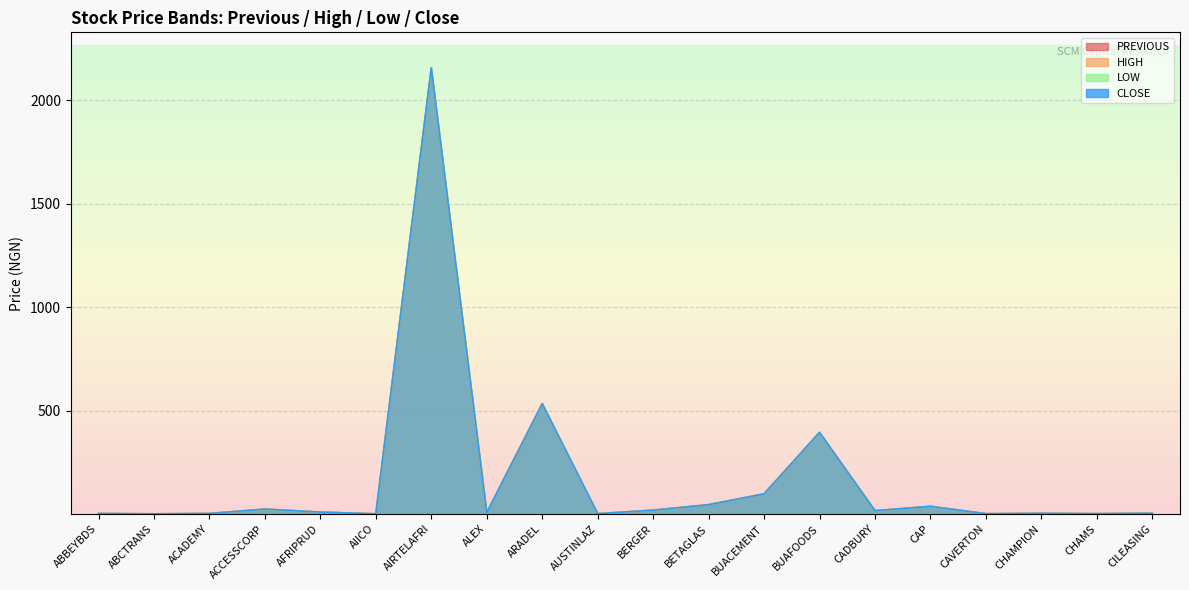

What is the difference between the LOW values at AFRIPRUD and ACADEMY?

6.7